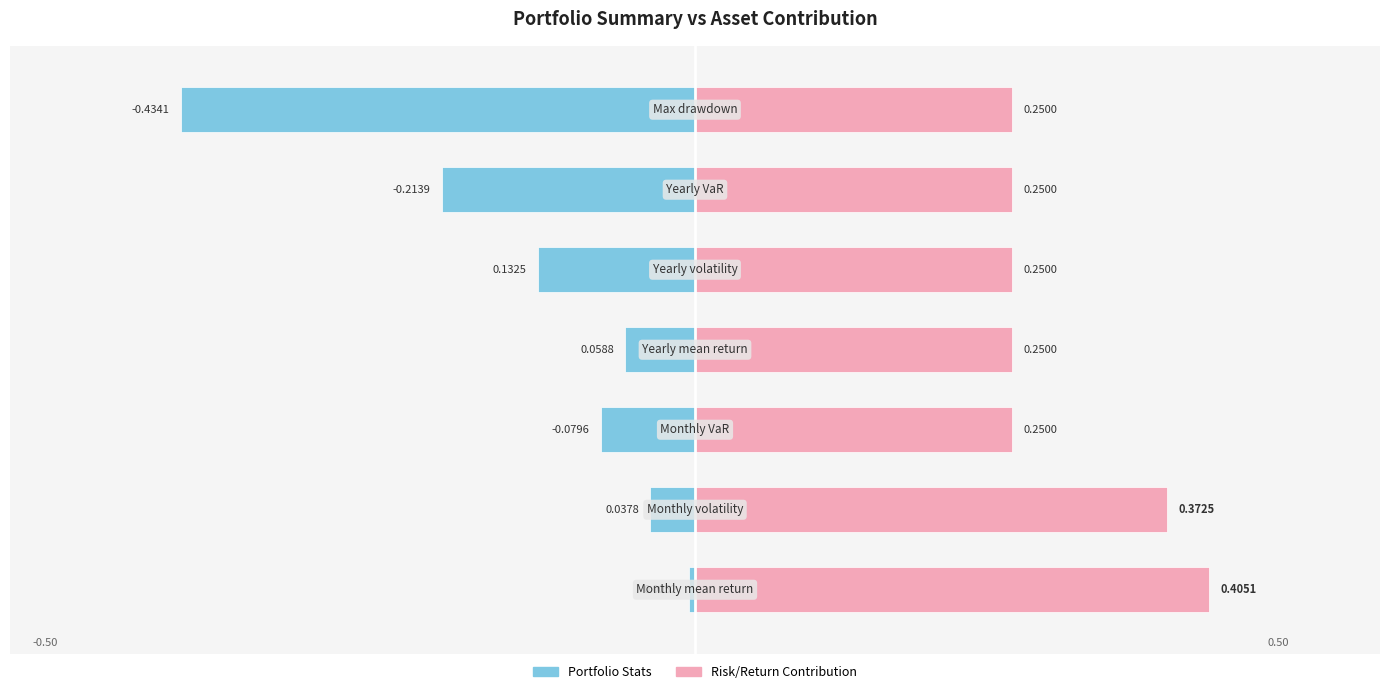

Read the Portfolio Stats value at 5.

-0.2